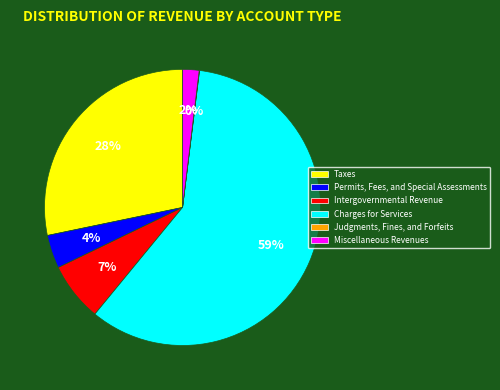

Is there a majority slice in this chart?

Yes